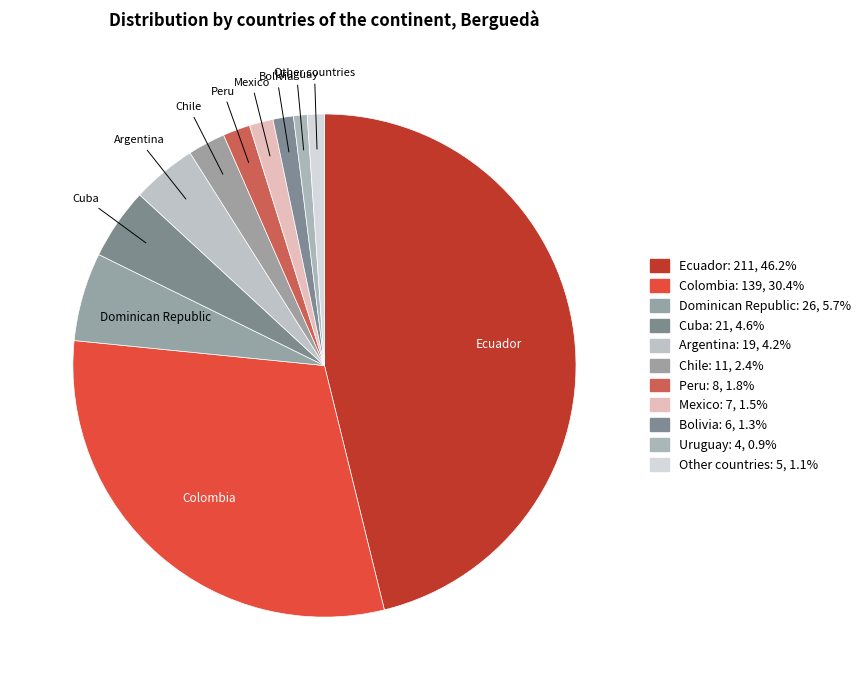

How many segments does this pie chart have?

11